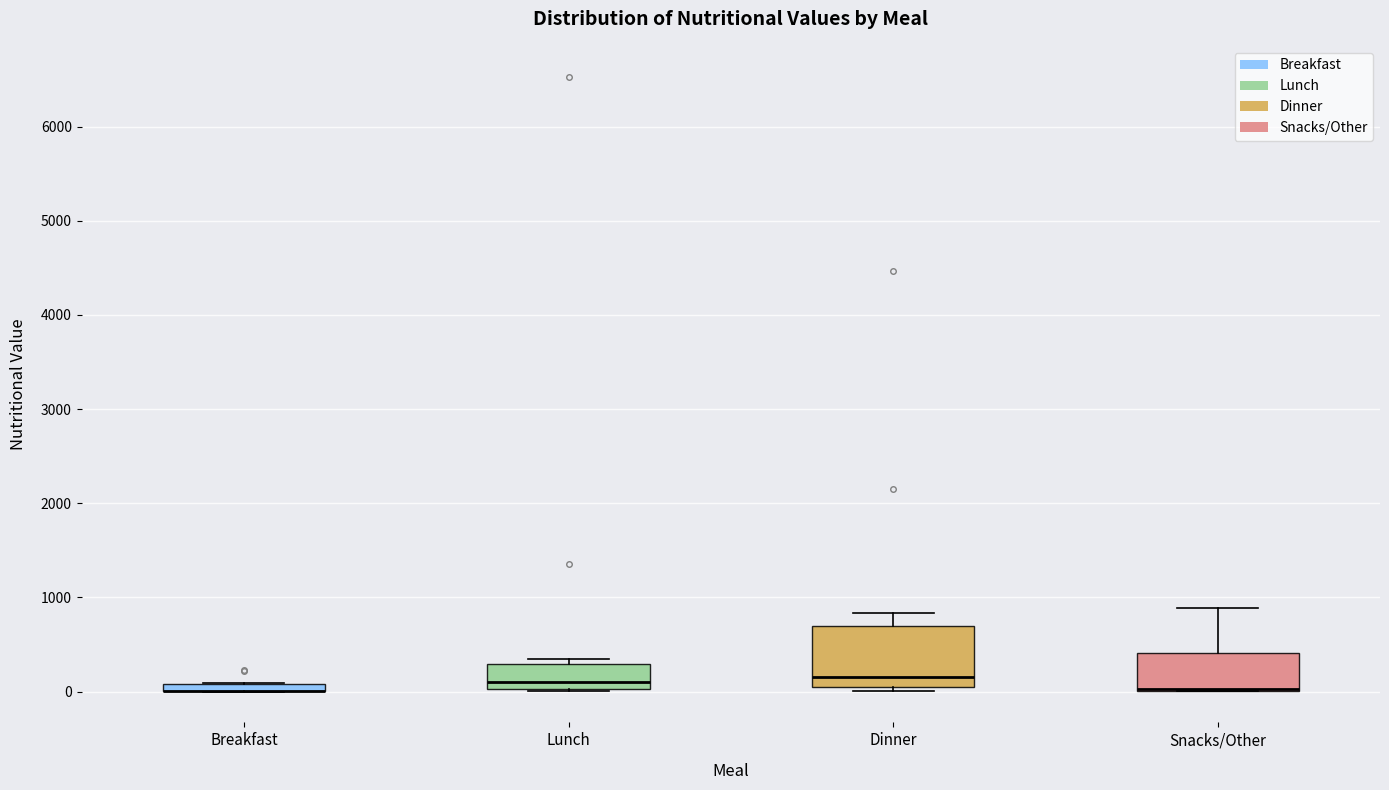

Which box is the tallest, from its lower edge to its upper edge?

Dinner